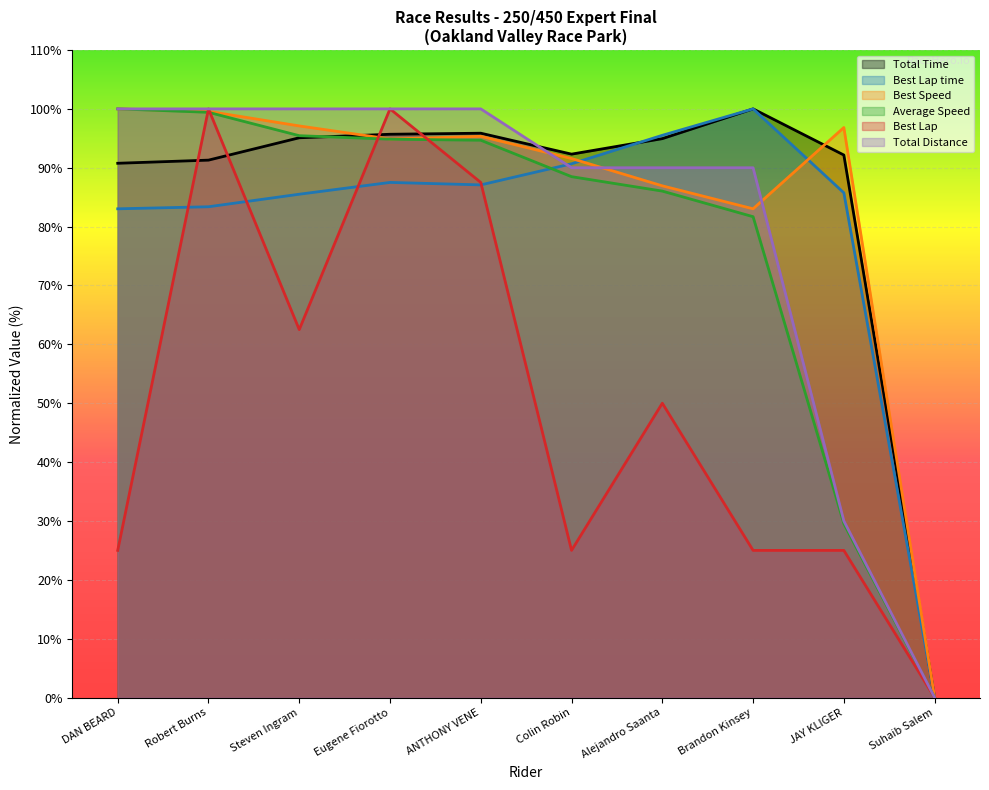

What is the label of the 6th point from the right?

ANTHONY VENE